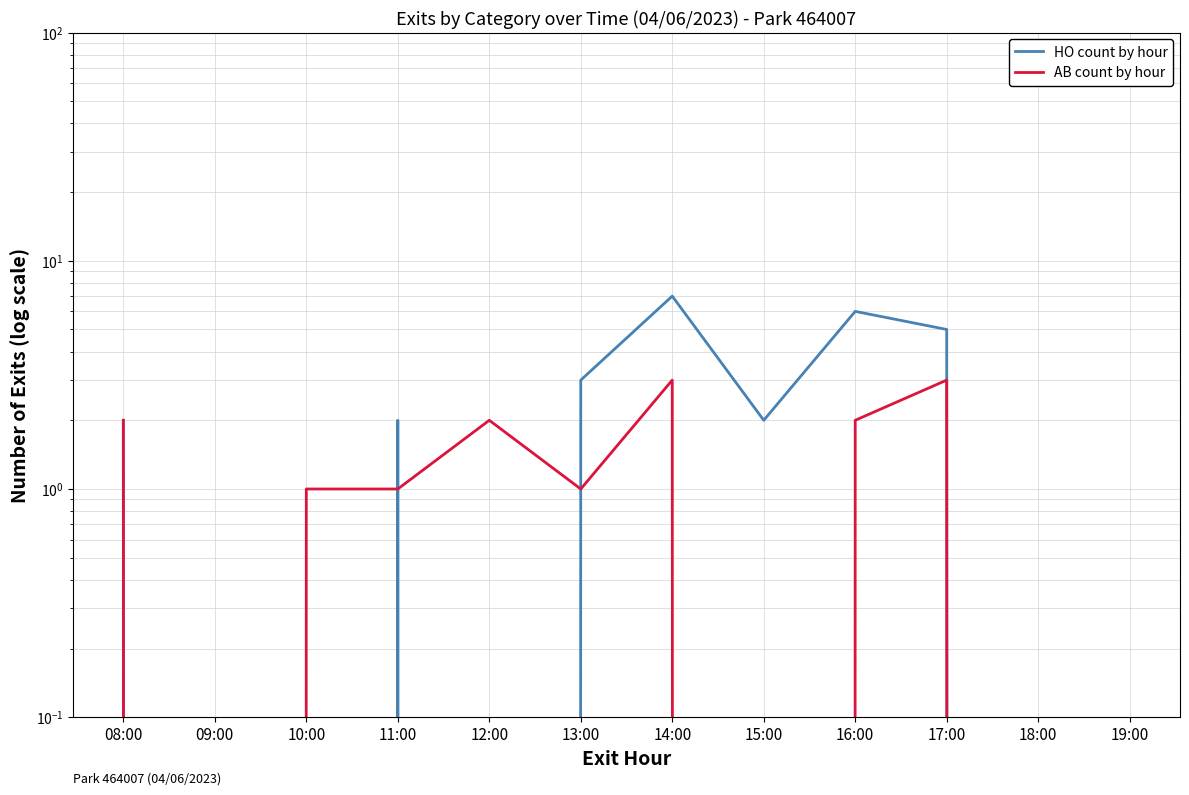

What is the difference between the AB count by hour values at 12:00 and 14:00?

1